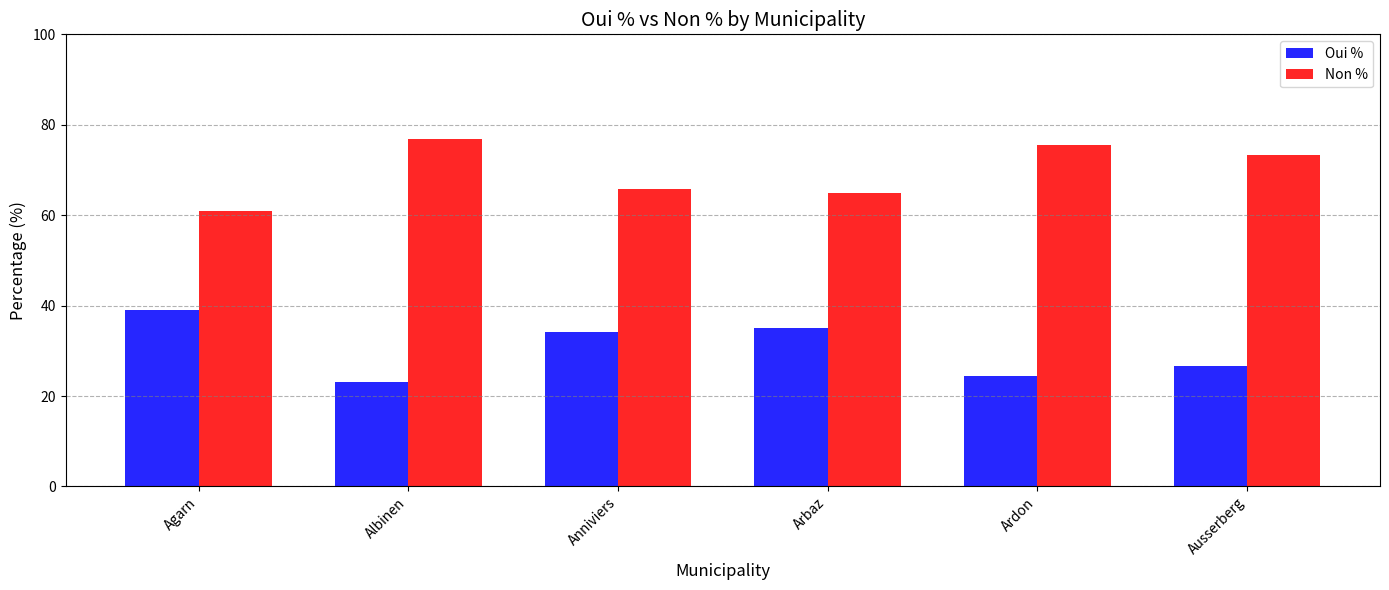

List the series in order of their peak value, highest first.

Non %, Oui %